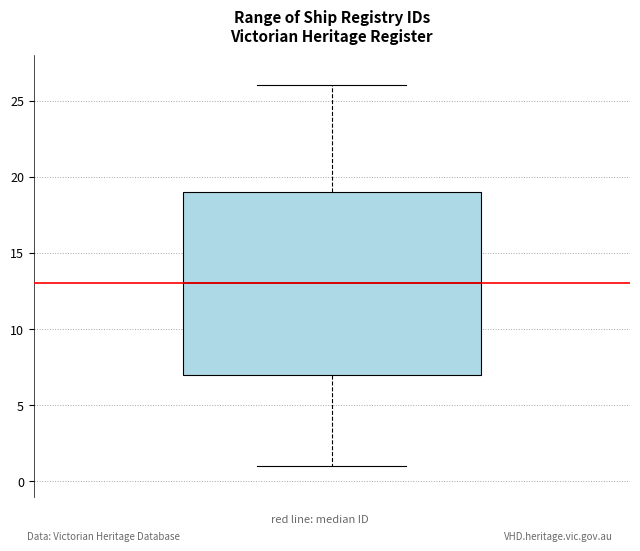

Read this box plot against the y-axis: the position of the median line, the range covered by the box, and the ends of both whiskers. The values are not printed on the chart, so give them approximately, as read against the axis.

median 13, box 7 to 19, whiskers 1 to 26